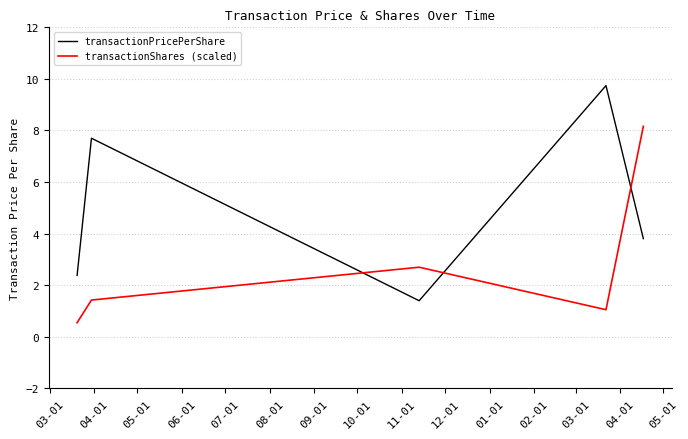

What is the highest value of the transactionPricePerShare series?

9.7